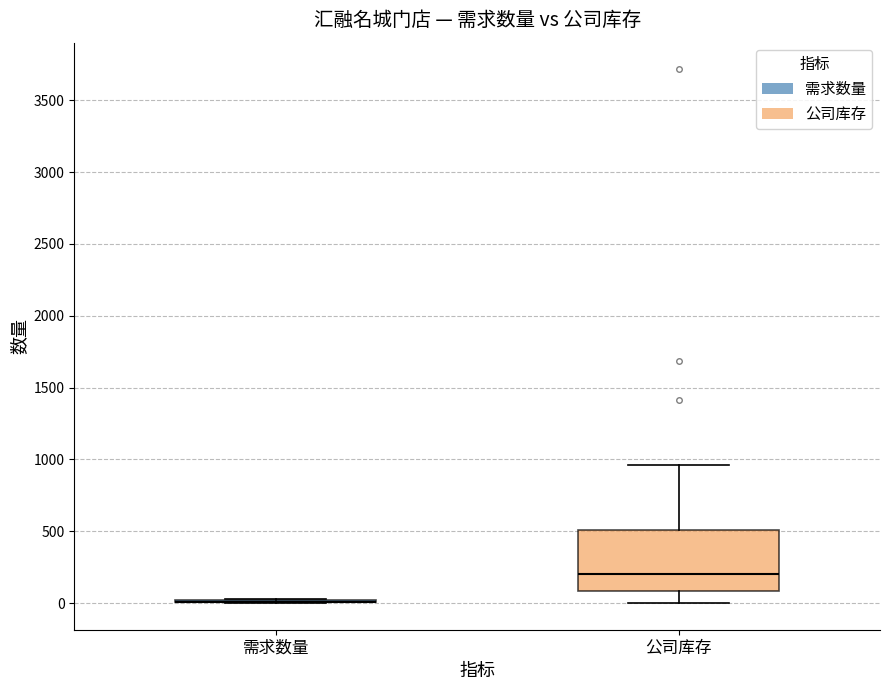

Reading left to right, read every box against the y-axis: the position of its median line, the range the box covers, and the ends of its whiskers. The values are not printed on the chart, so give them approximately, as read against the axis.

需求数量: box collapsed to a line at 0, whiskers 0 to 50
公司库存: median 200, box 100 to 500, whiskers 0 to 950